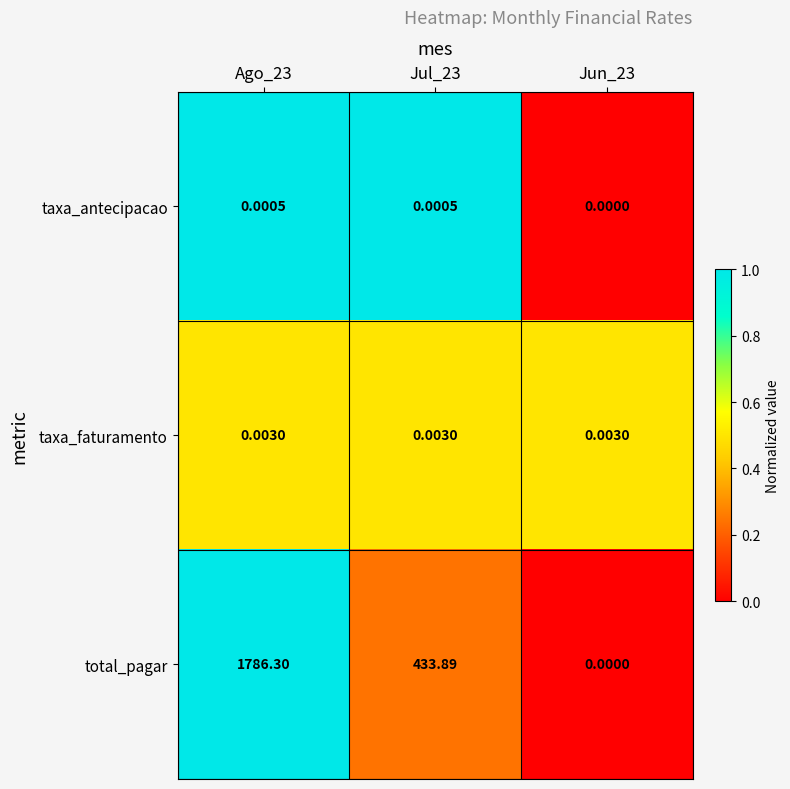

Which series has the largest total across all categories?

total_pagar